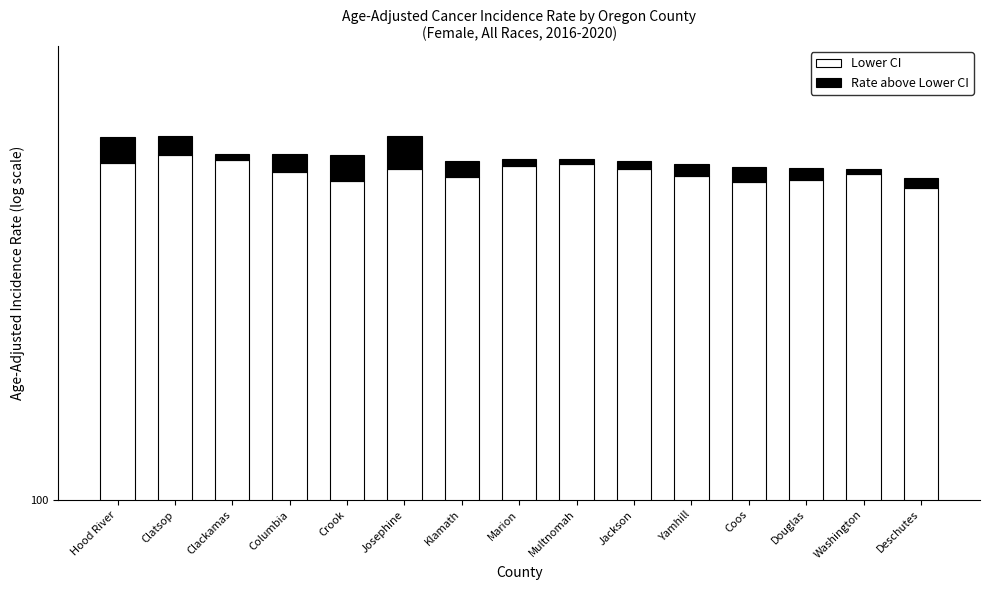

What is the difference between the second highest and second lowest values in the Rate above Lower CI series?

41.1